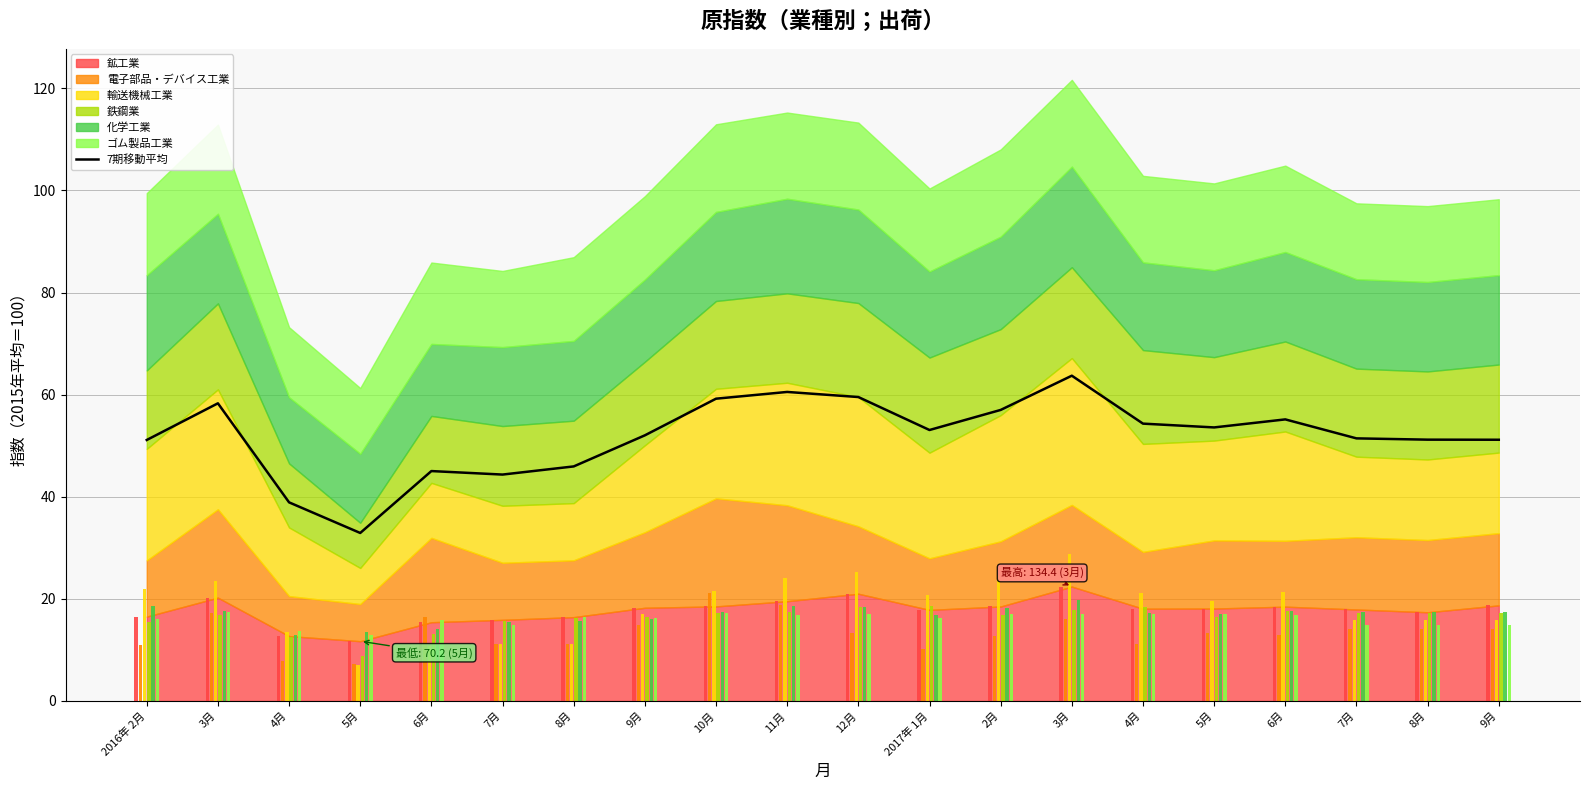

Rank the categories by value from lowest to highest.

5月, 4月, 7月, 6月, 8月, 2016年 2月, 9月, 8月, 7月, 9月, 2017年 1月, 5月, 4月, 6月, 2月, 3月, 10月, 12月, 11月, 3月